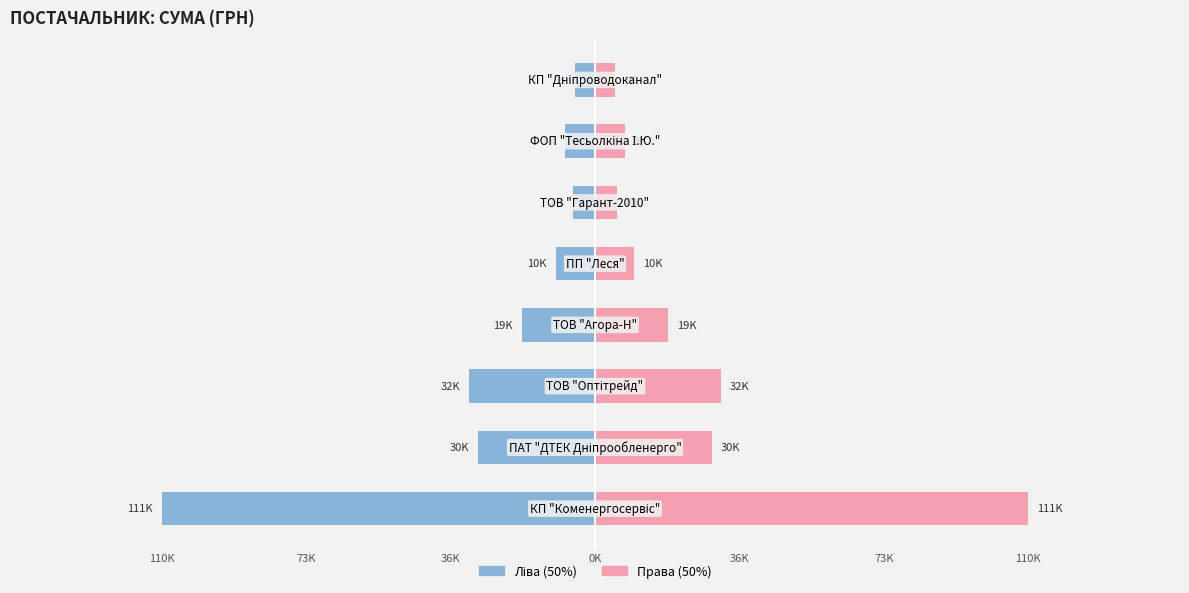

The Ліва половина series shows -53493.7 at 73K. True or false?

False